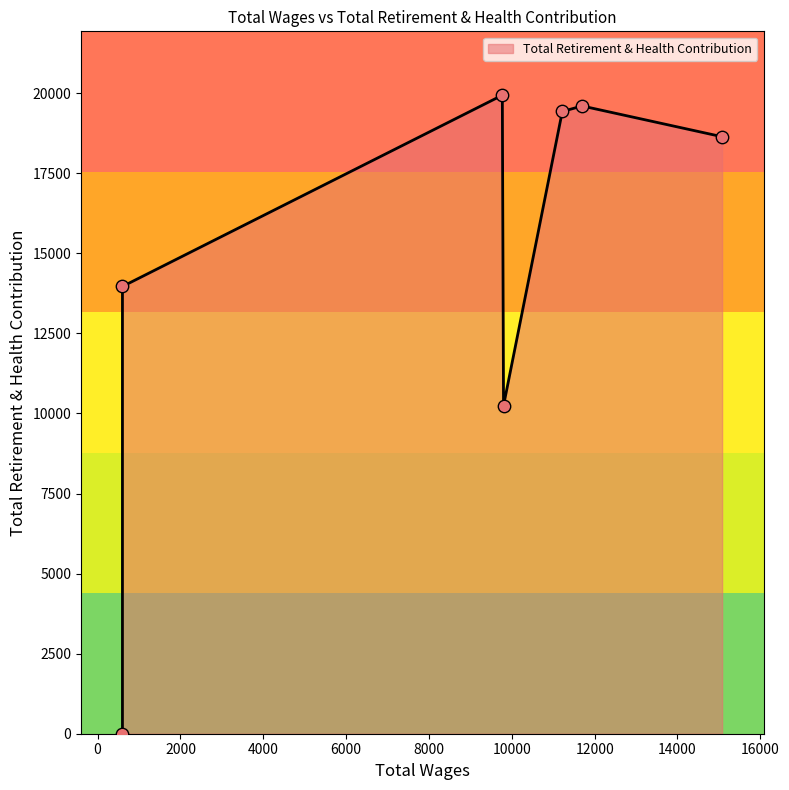

Which has a higher value, 11699.0 or 11219.0?

11699.0